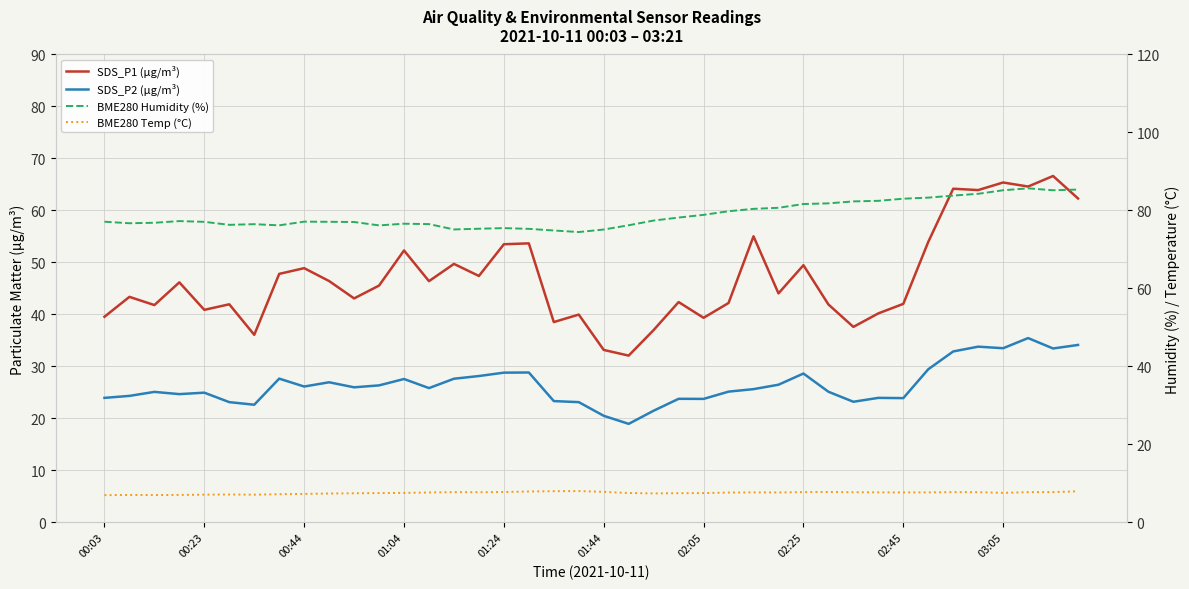

What is the difference between the BME280 Humidity (%) values at 29 and 00:23?

5.1